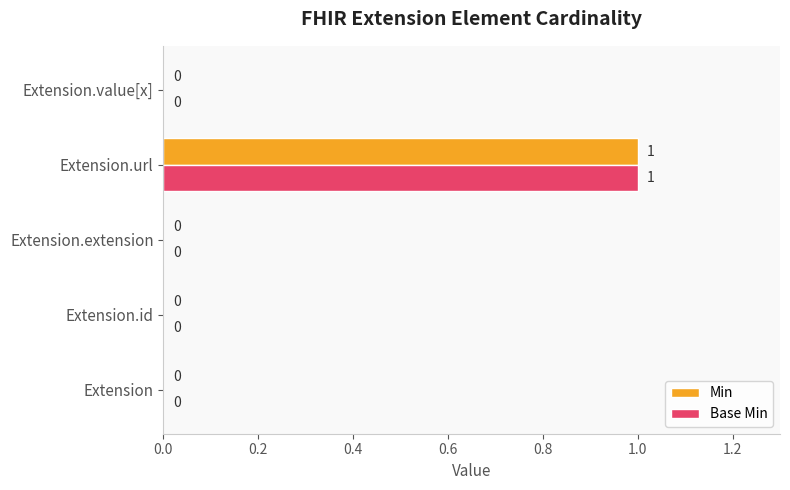

What are all the series names shown in the legend?

Min, Base Min